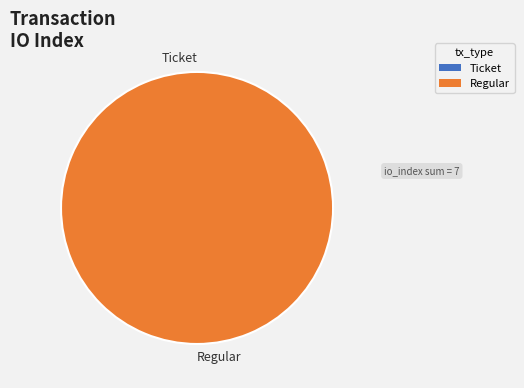

To the nearest percent, what is the difference between the Regular and Ticket slice percentages?

100%